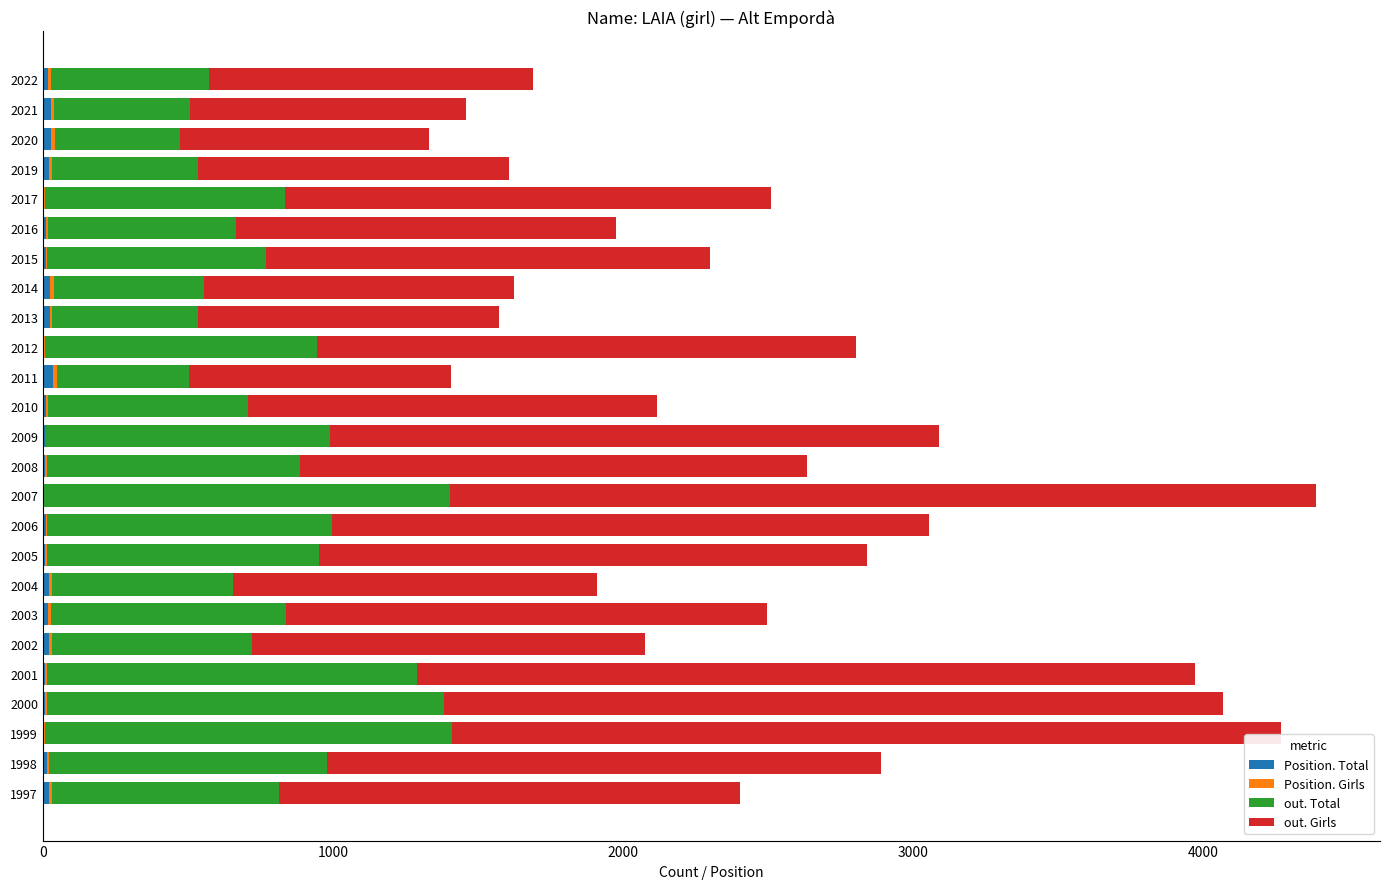

Rank the series by their maximum value, from highest to lowest.

out. Girls, out. Total, Position. Total, Position. Girls